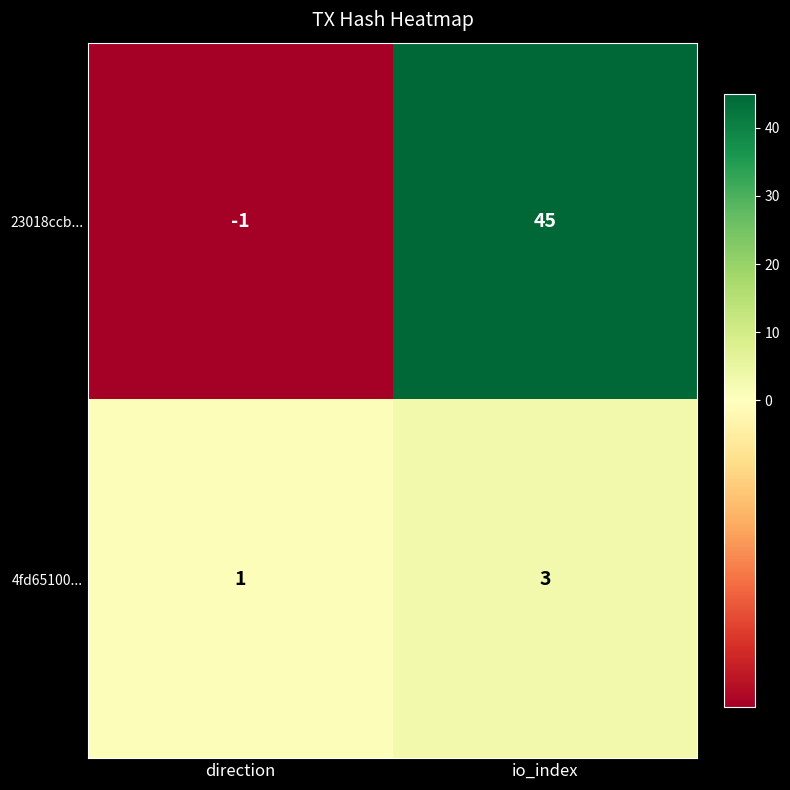

What is the difference between the maximum and minimum values in the 23018ccb... series?

46